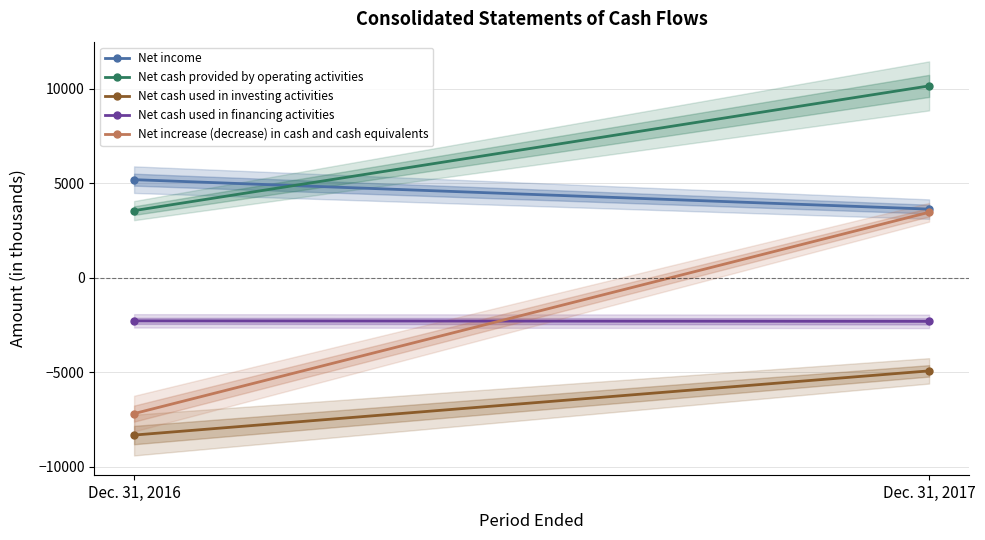

Is the value of Net cash used in investing activities at Dec. 31, 2017 greater than the value of Net cash provided by operating activities at Dec. 31, 2017?

No